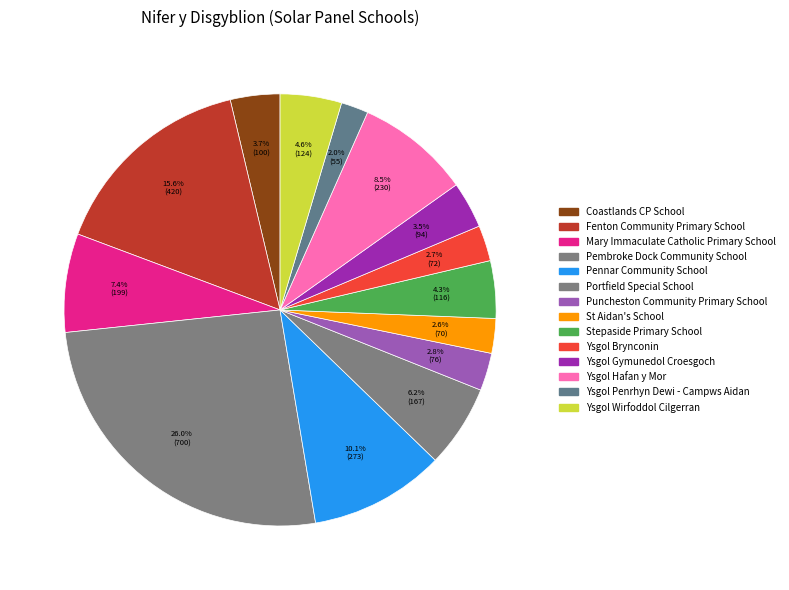

Count the number of slices in the pie.

14